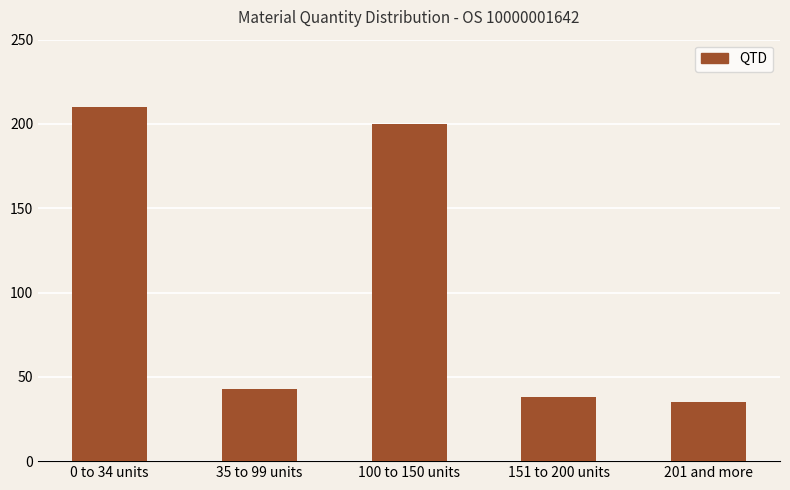

What is the change in value from 100 to 150 units to 201 and more?

-165